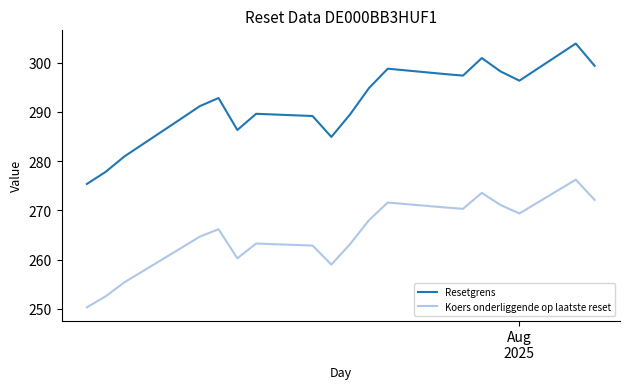

What is the difference between the maximum and minimum values in the Resetgrens series?

28.5